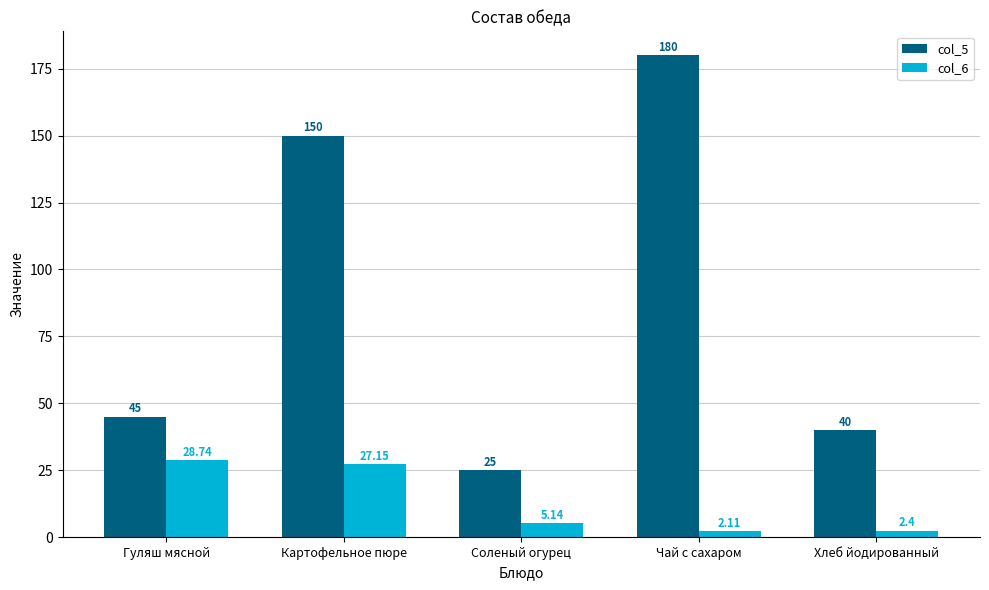

What is the sum of the col_6 values at Гуляш мясной and Хлеб йодированный?

31.1